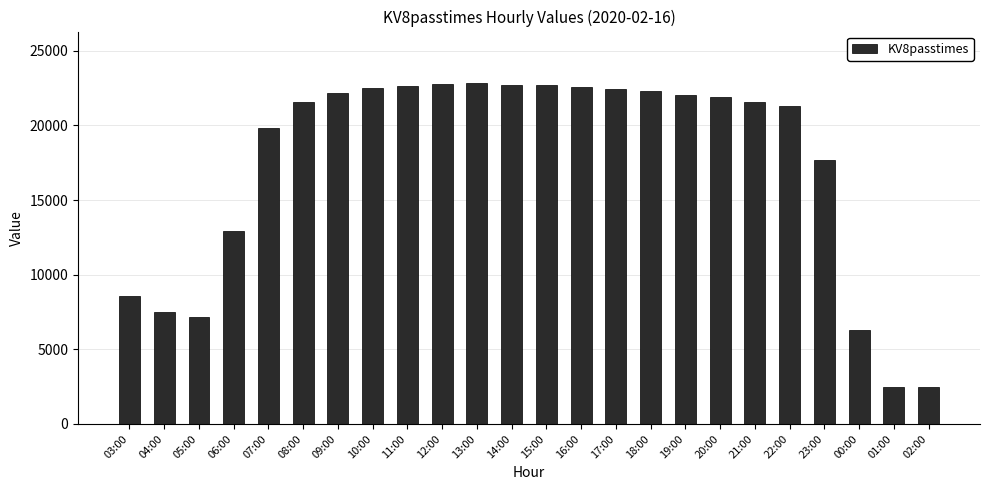

What is the average value?

17461